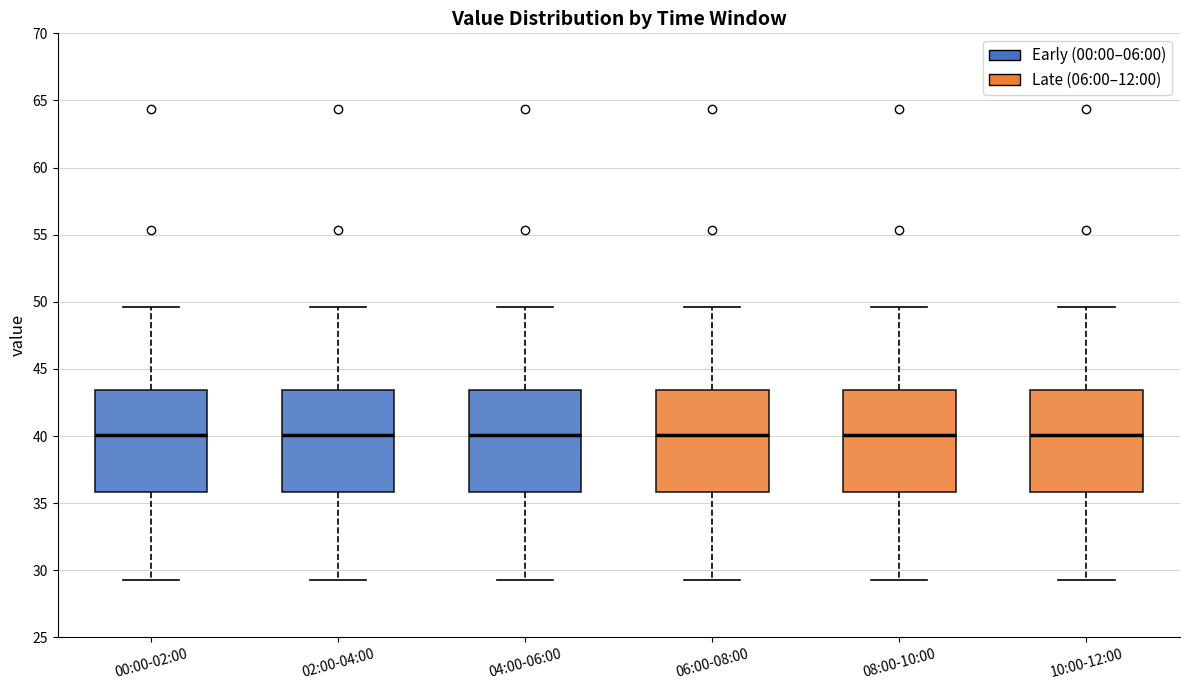

Reading left to right, read every box against the y-axis: the position of its median line, the range the box covers, and the ends of its whiskers. The values are not printed on the chart, so give them approximately, as read against the axis.

00:00-02:00: median 40.0, box 36.0 to 43.5, whiskers 29.5 to 49.5
02:00-04:00: median 40.0, box 36.0 to 43.5, whiskers 29.5 to 49.5
04:00-06:00: median 40.0, box 36.0 to 43.5, whiskers 29.5 to 49.5
06:00-08:00: median 40.0, box 36.0 to 43.5, whiskers 29.5 to 49.5
08:00-10:00: median 40.0, box 36.0 to 43.5, whiskers 29.5 to 49.5
10:00-12:00: median 40.0, box 36.0 to 43.5, whiskers 29.5 to 49.5